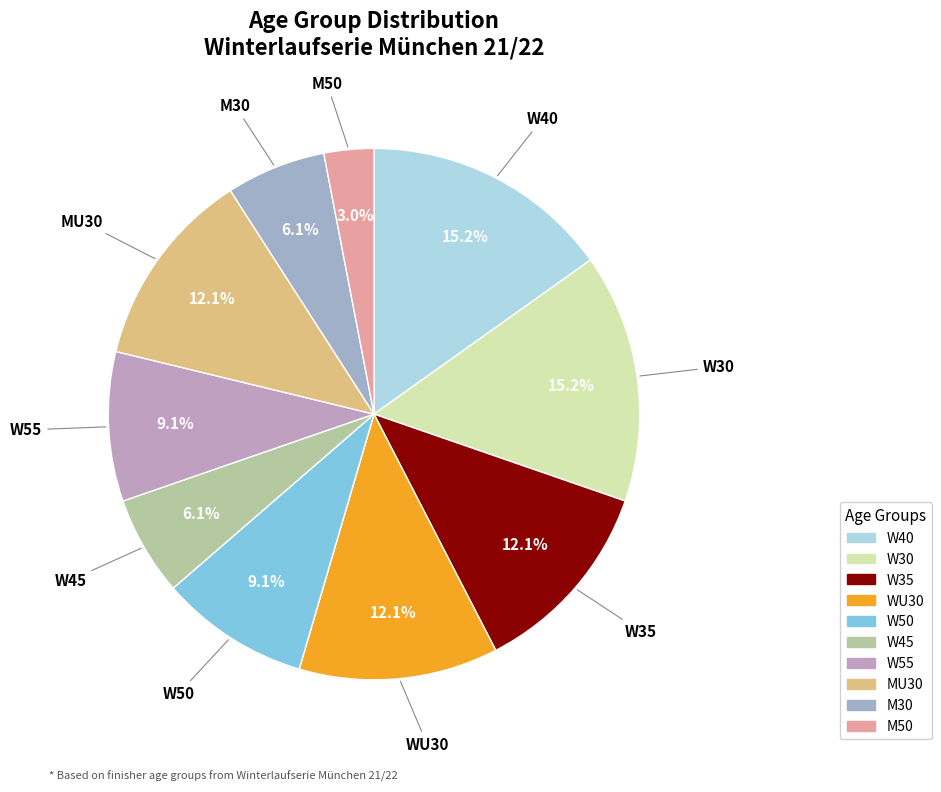

How many segments does this pie chart have?

10